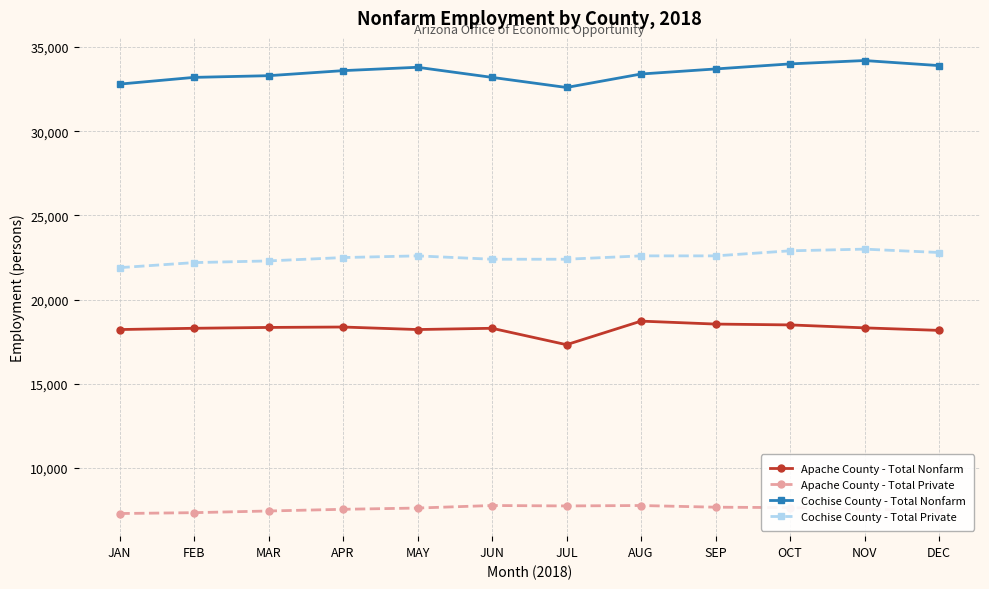

What is the maximum value for Apache County - Total Nonfarm?

18725